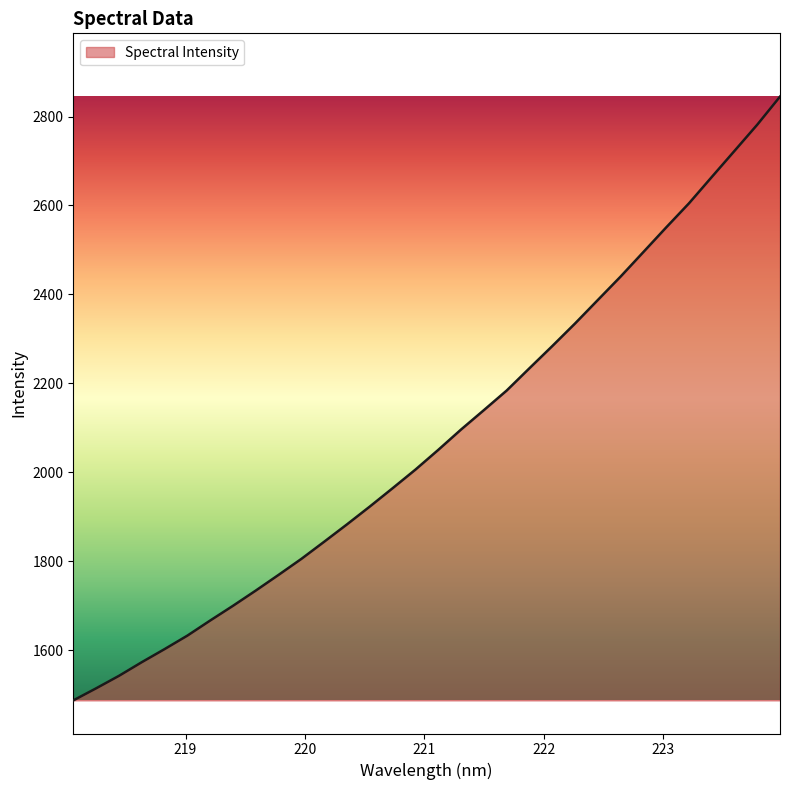

What is the maximum value shown in the chart?

2844.7